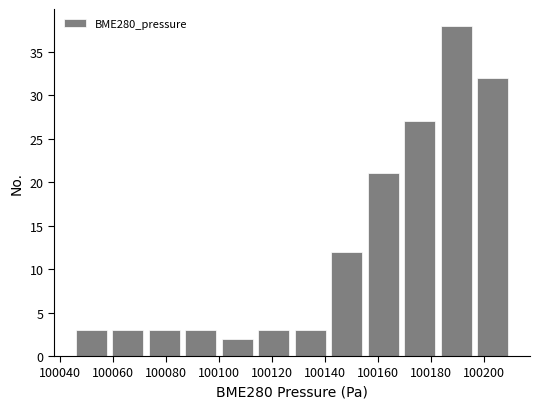

How tall is the bar that spans 100142 to 100156 on the x-axis? Neither the bar edges nor the heights are printed on the chart, so give them approximately, as read against the axes.

12